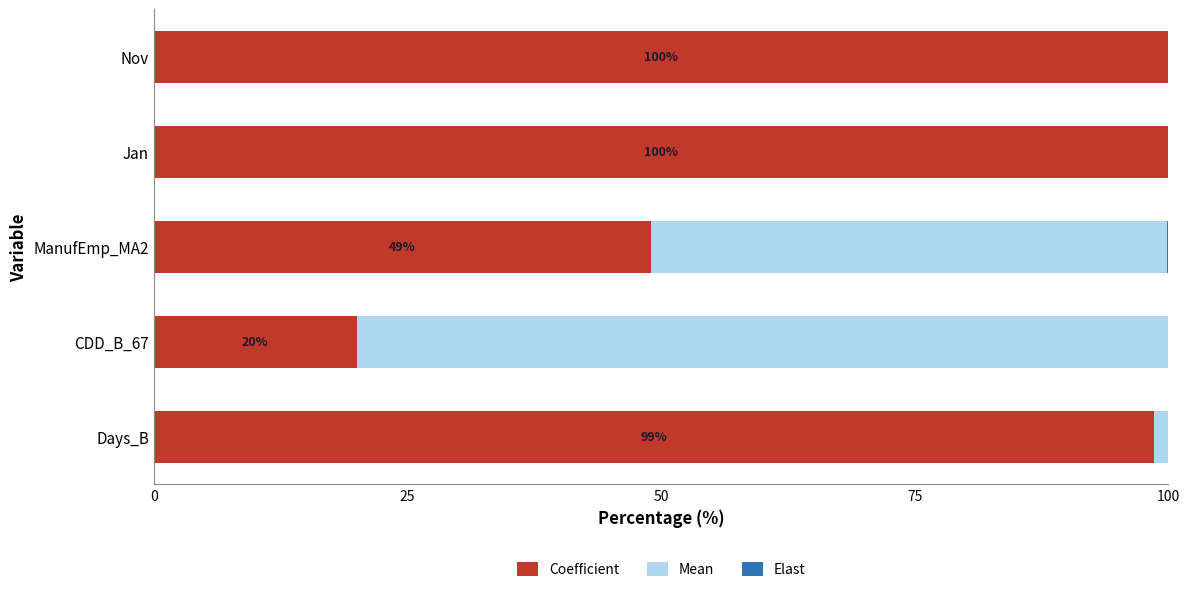

What is the sum of all Coefficient values?

367.6